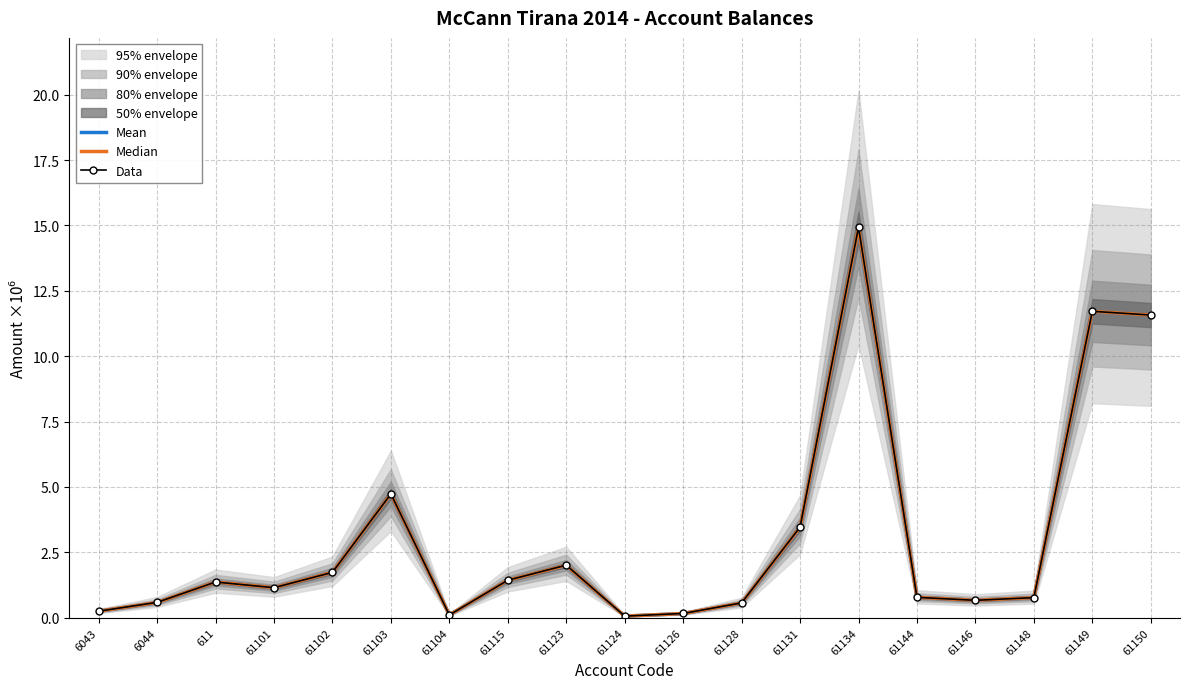

How many lines are shown in the chart?

3